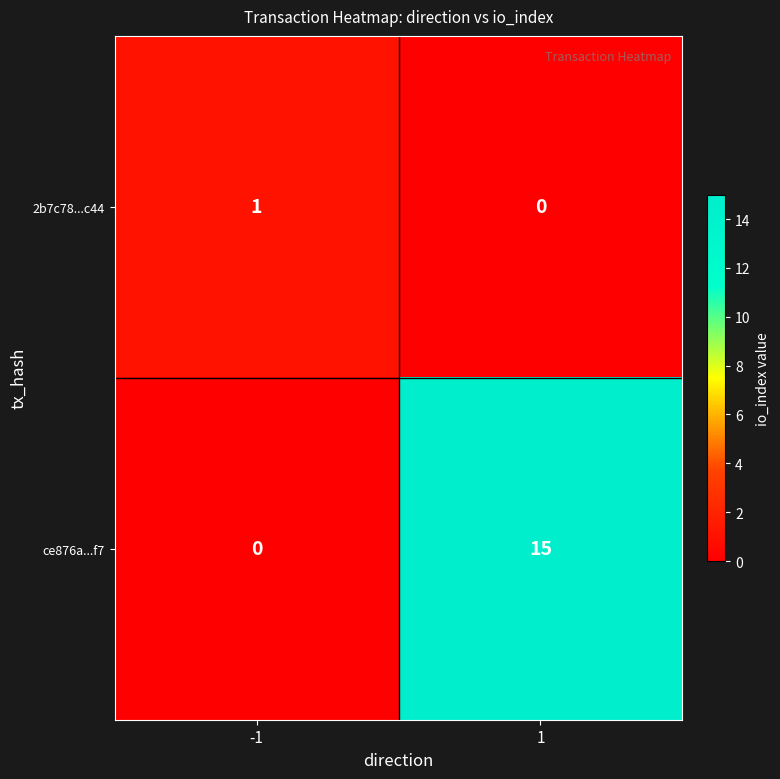

The 2b7c78...c44 series shows 1 at -1. True or false?

True